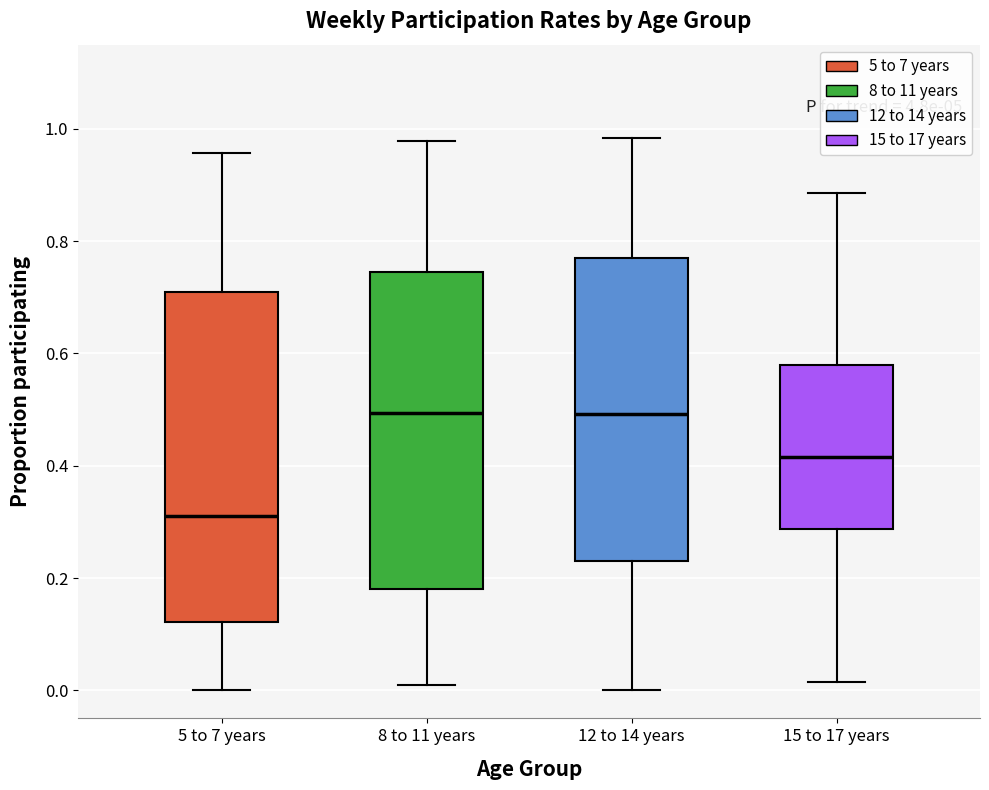

Comparing the boxes themselves (not the whiskers), which one is the tallest?

5 to 7 years